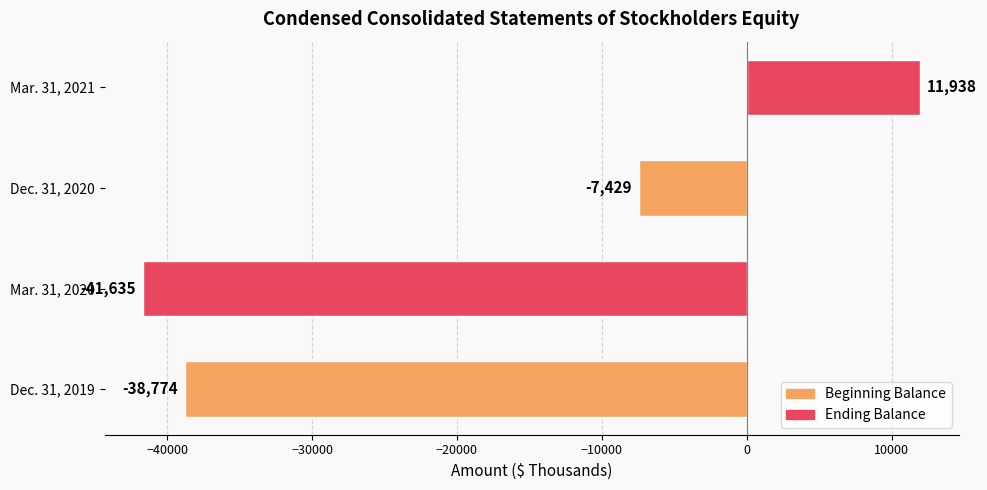

The chart shows a value of -24699 at Mar. 31, 2020. True or false?

False